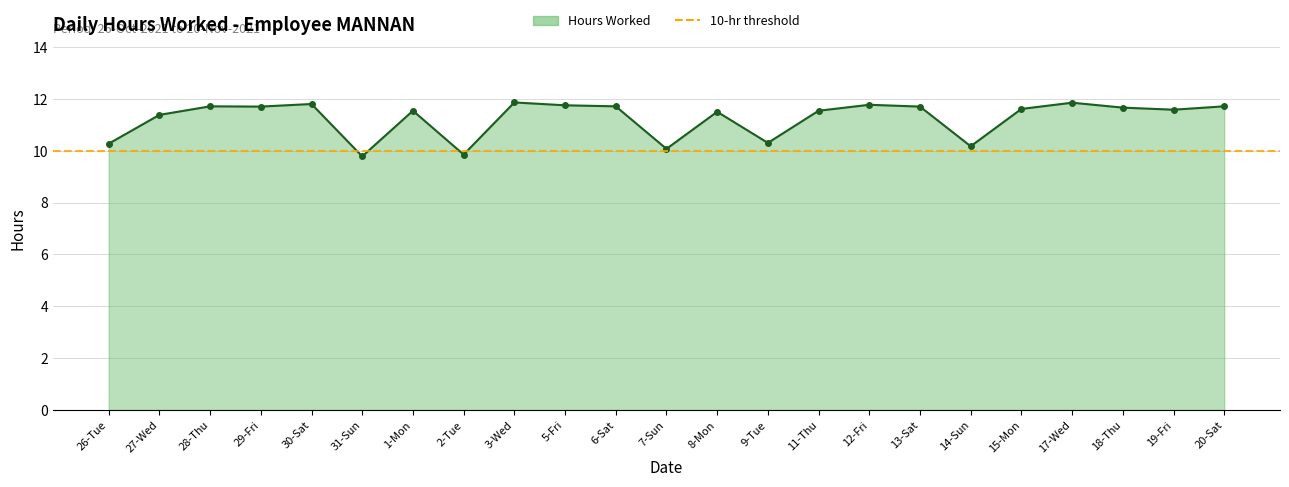

Which has a higher value, 2-Tue or 20-Sat?

20-Sat